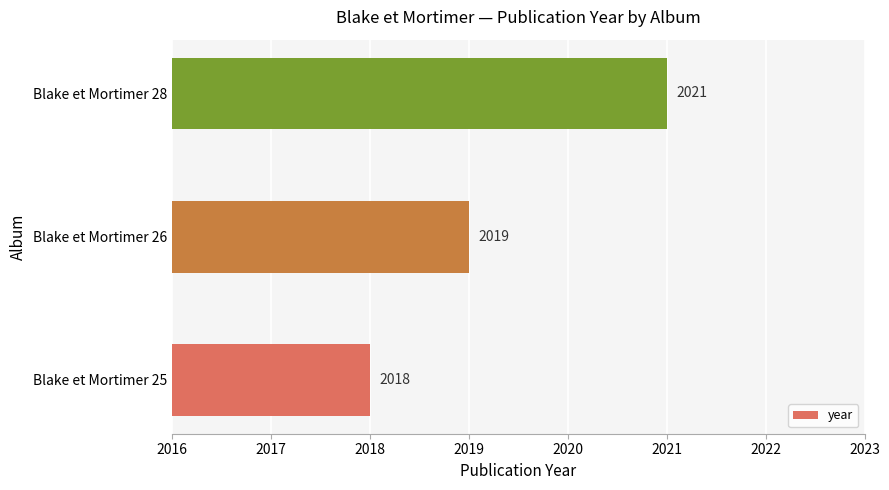

What is the difference between the maximum and minimum values?

3